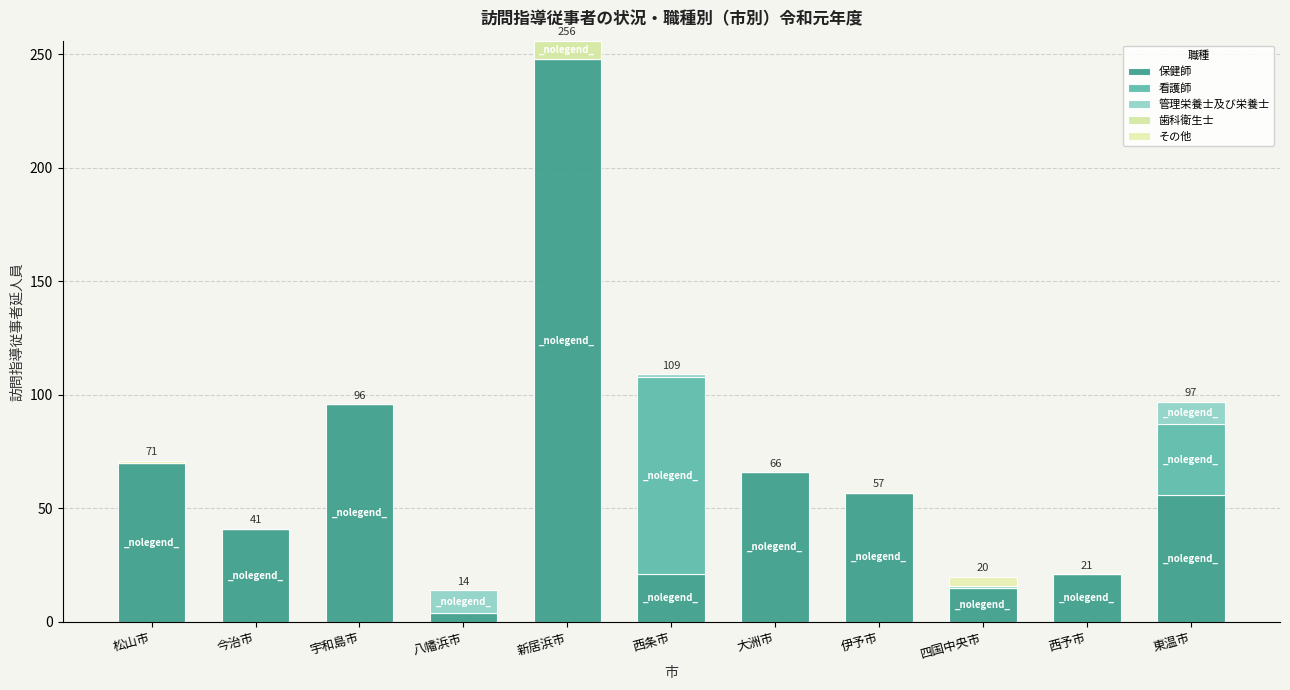

At which label does 保健師 reach its minimum?

八幡浜市